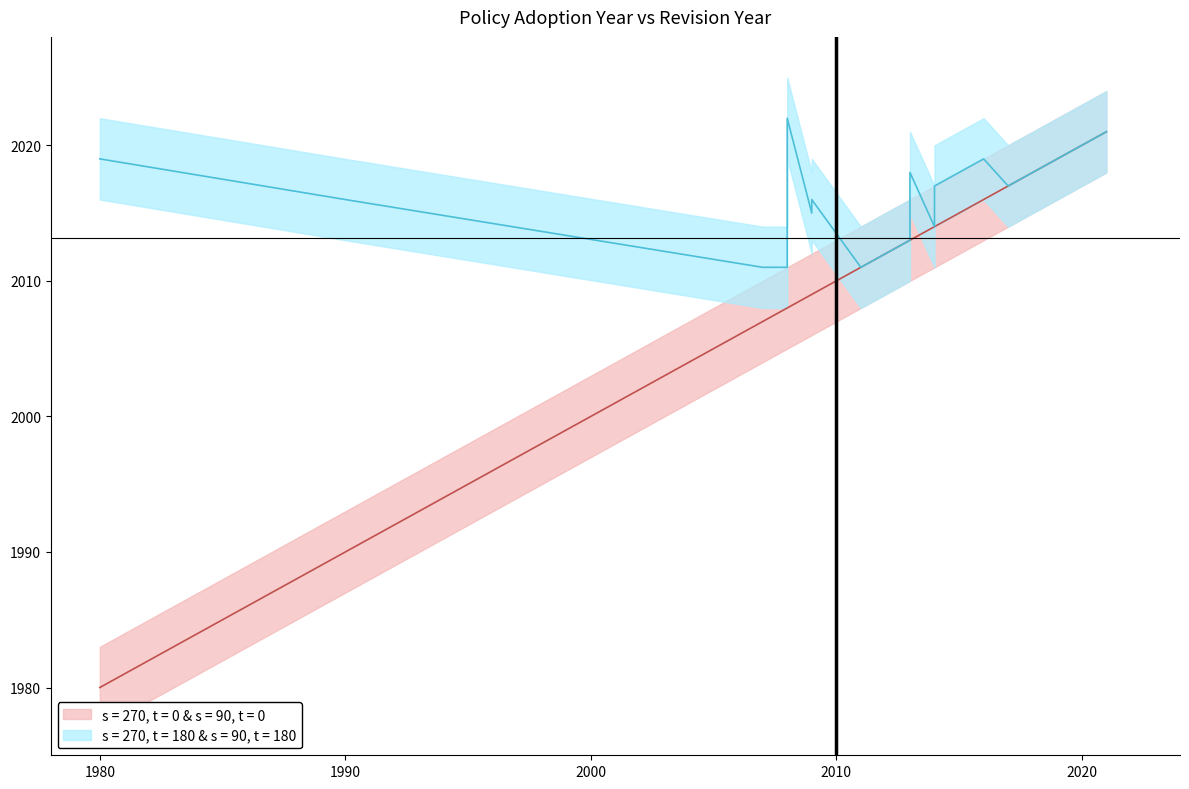

Does the chart have visible grid lines?

No